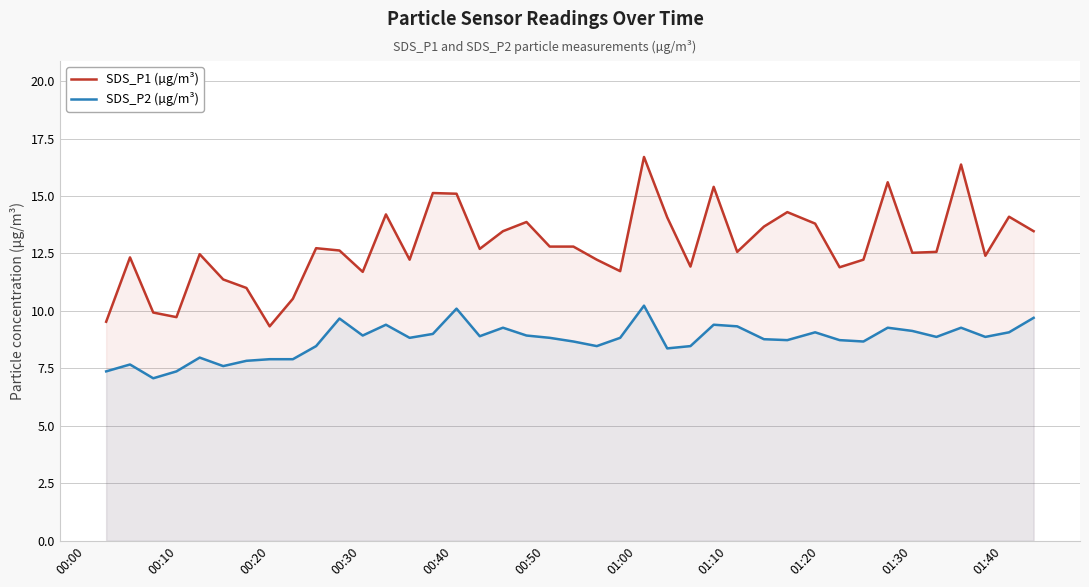

Which series has the largest range (max minus min)?

SDS_P1 (µg/m³)